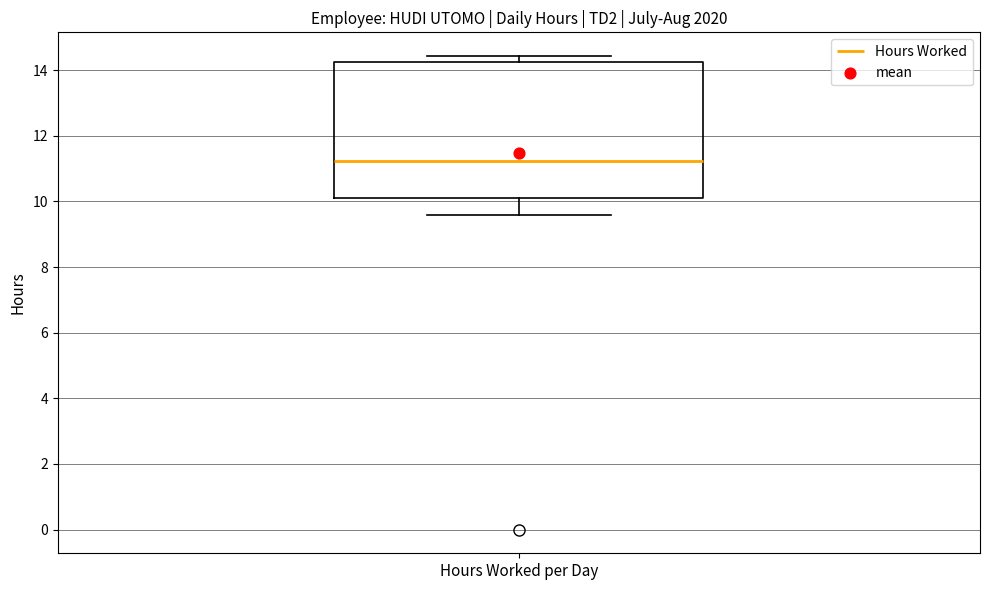

Read this box plot against the y-axis: the position of the median line, the range covered by the box, and the ends of both whiskers. The values are not printed on the chart, so give them approximately, as read against the axis.

median 11.2, box 10.0 to 14.2, whiskers 9.6 to 14.4